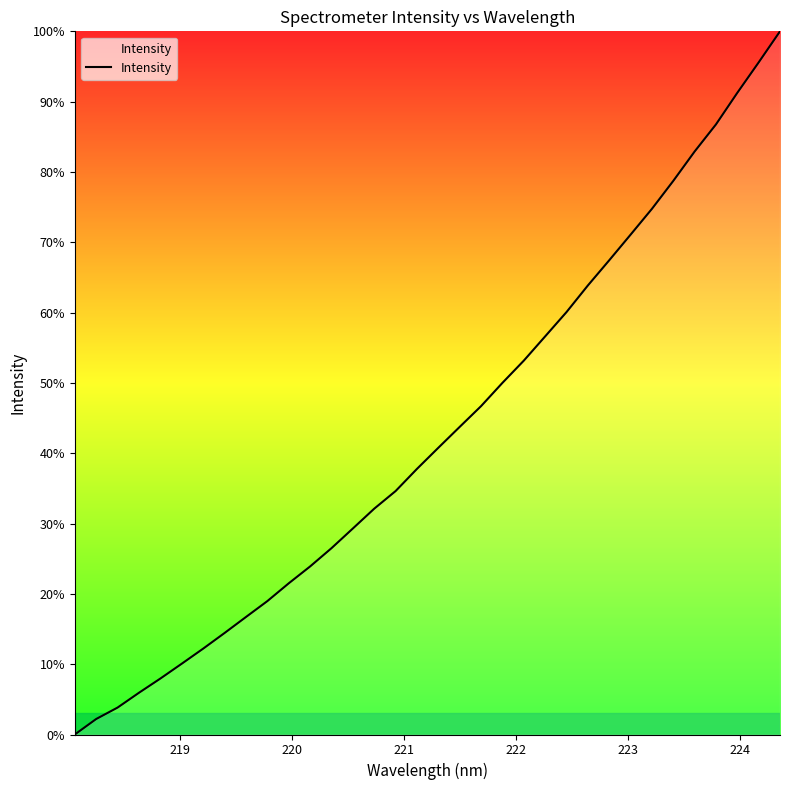

How many categories are shown in the chart?

34